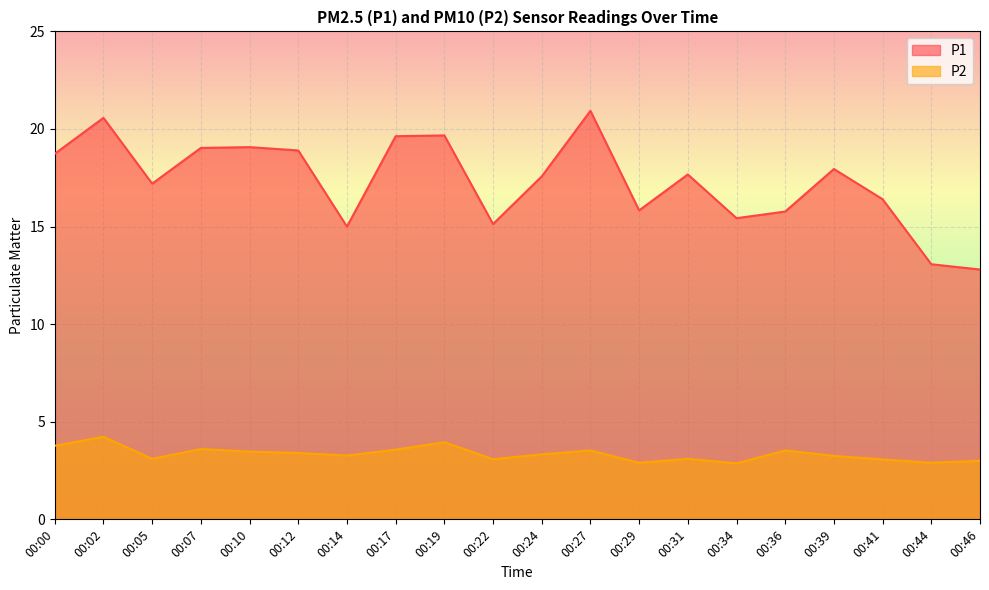

What is the greatest value displayed?

20.9